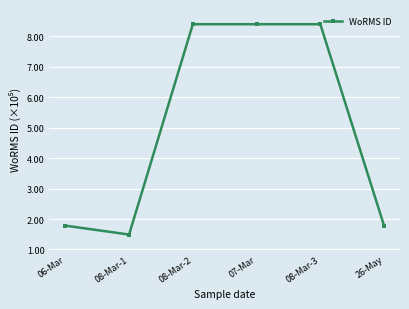

Does the chart have visible grid lines?

Yes